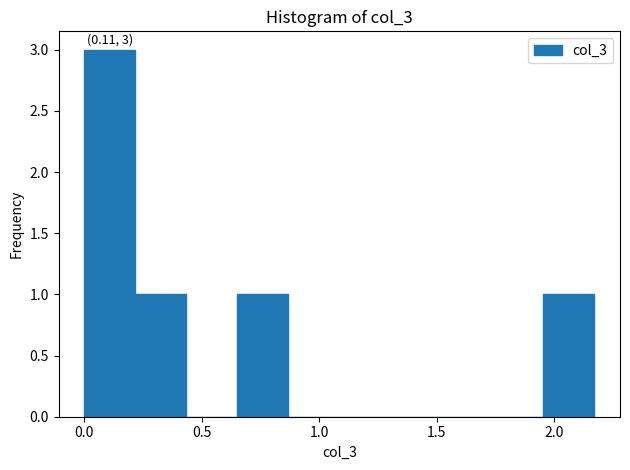

Over which range of the x-axis is the bar tallest?

0.00 to 0.20